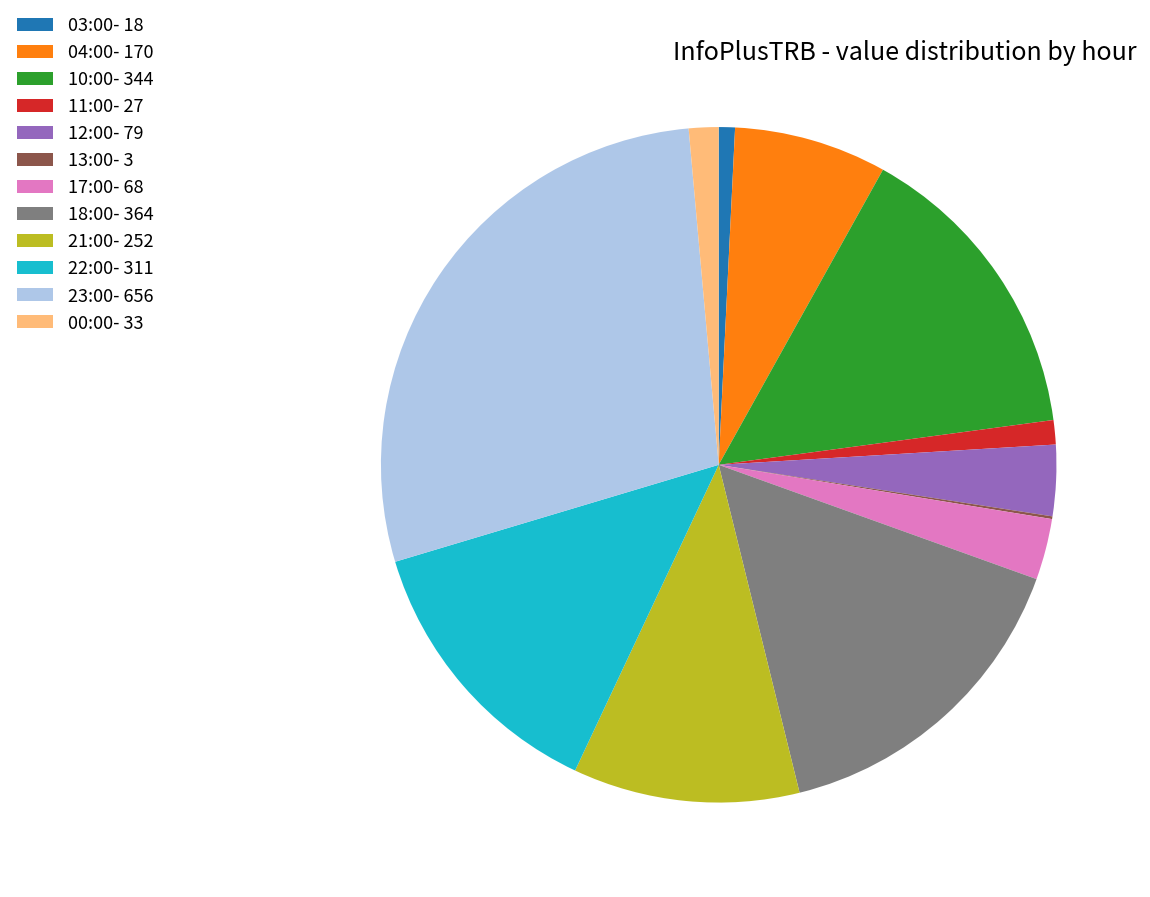

Does any single category account for the majority?

No